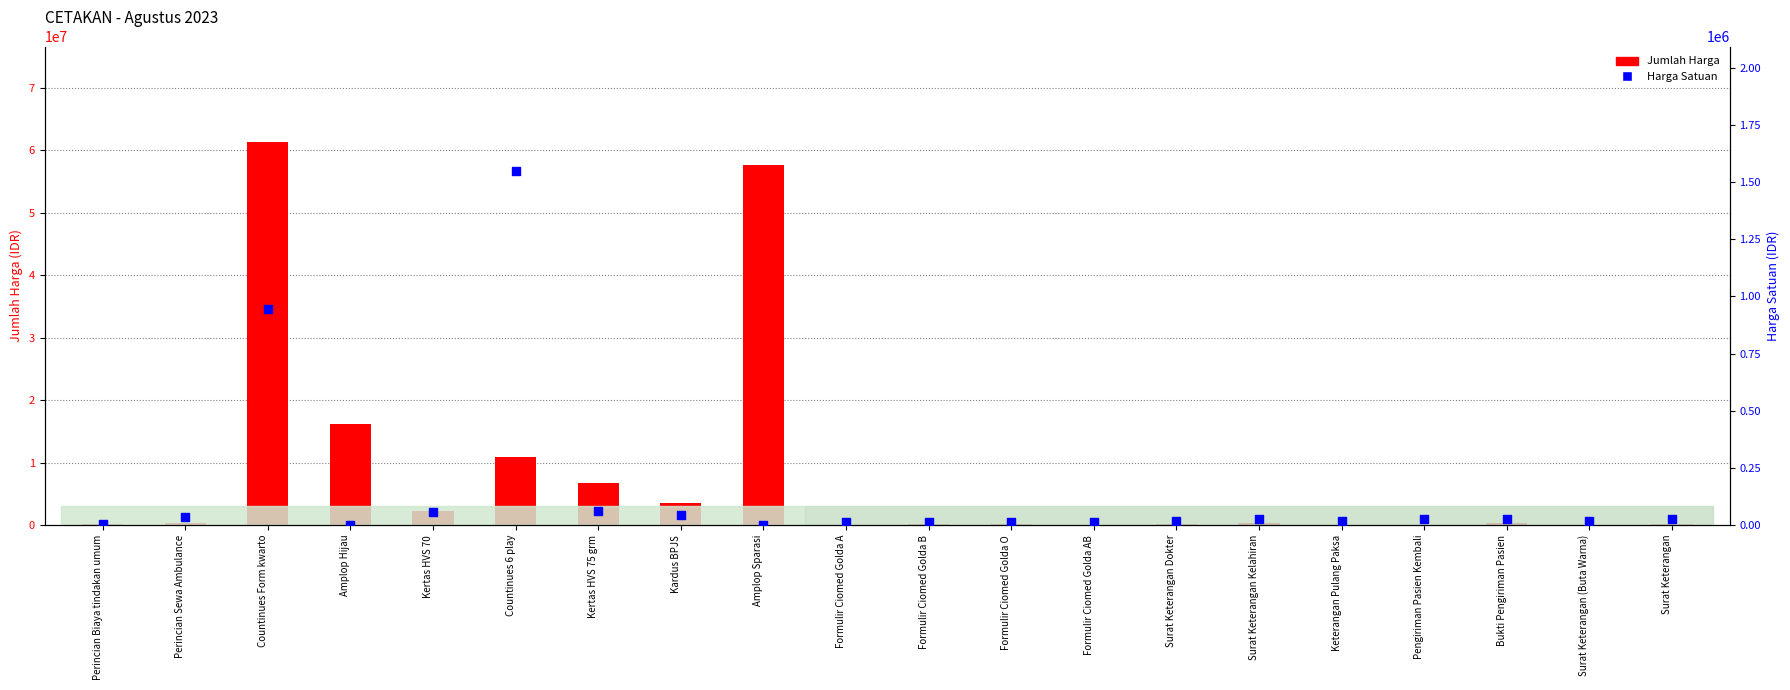

What is the total value across all series at Surat Keterangan?

200000